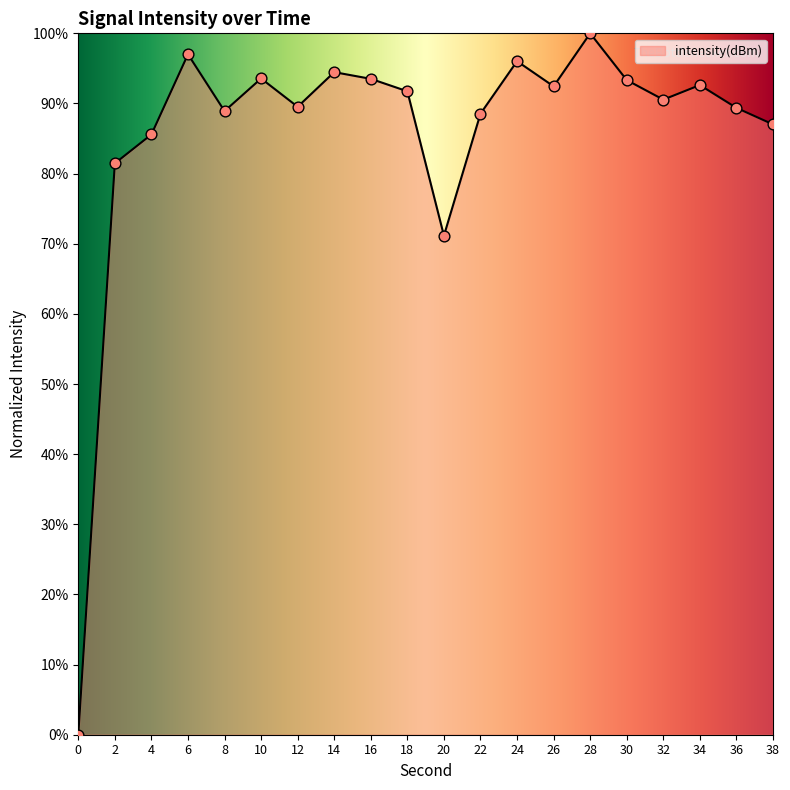

What is the change in value from 0 to 6?

+97.0